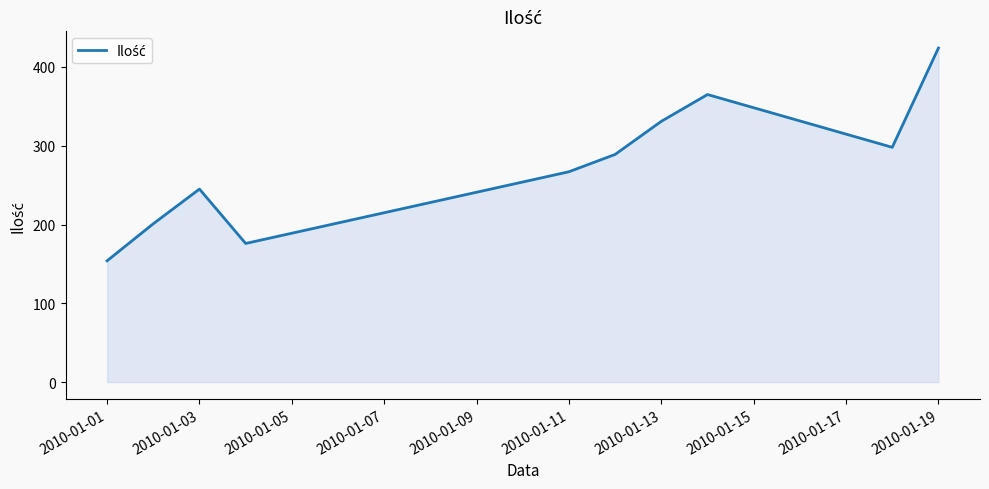

What is the greatest value displayed?

424